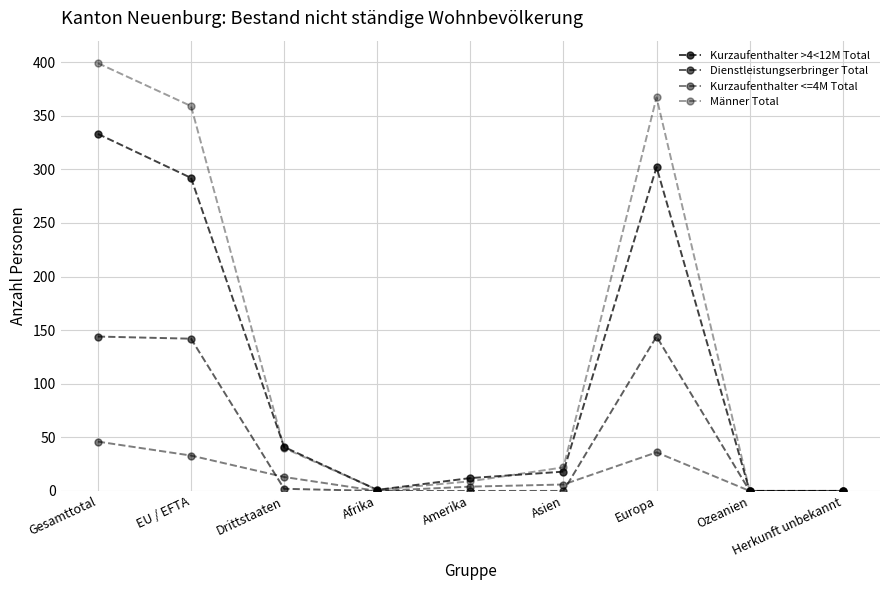

Does the chart have visible grid lines?

Yes